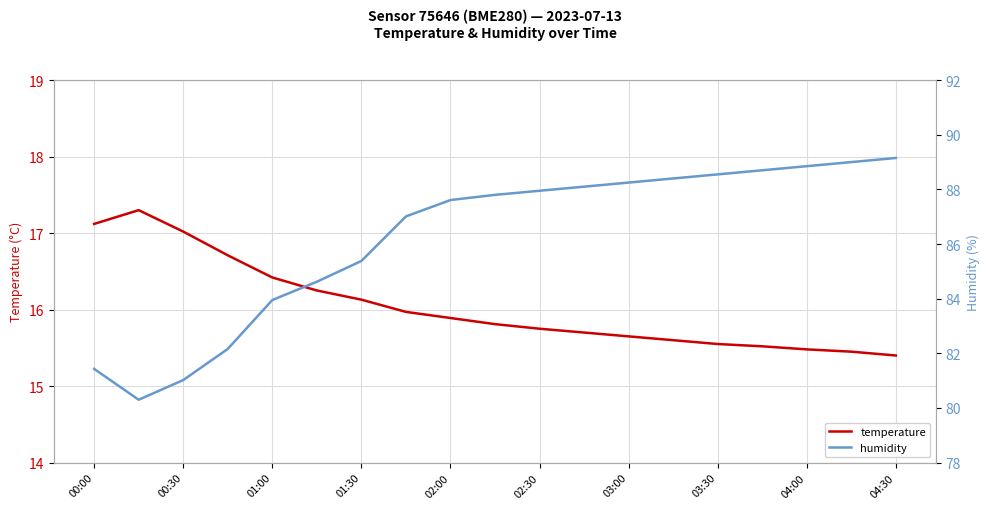

What is the average value of the humidity series?

86.2